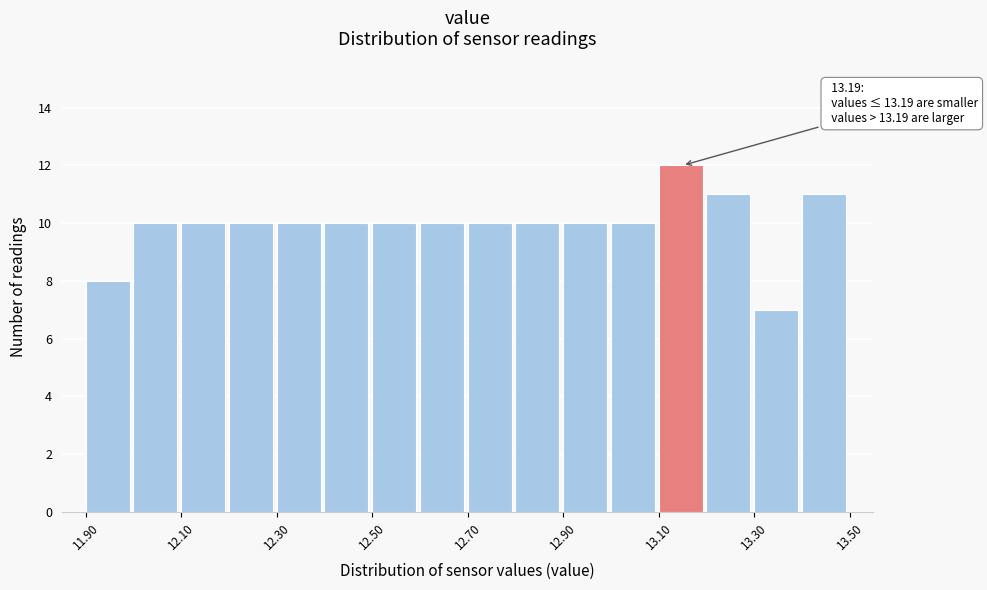

Which range on the x-axis has the tallest bar?

13.1 to 13.2